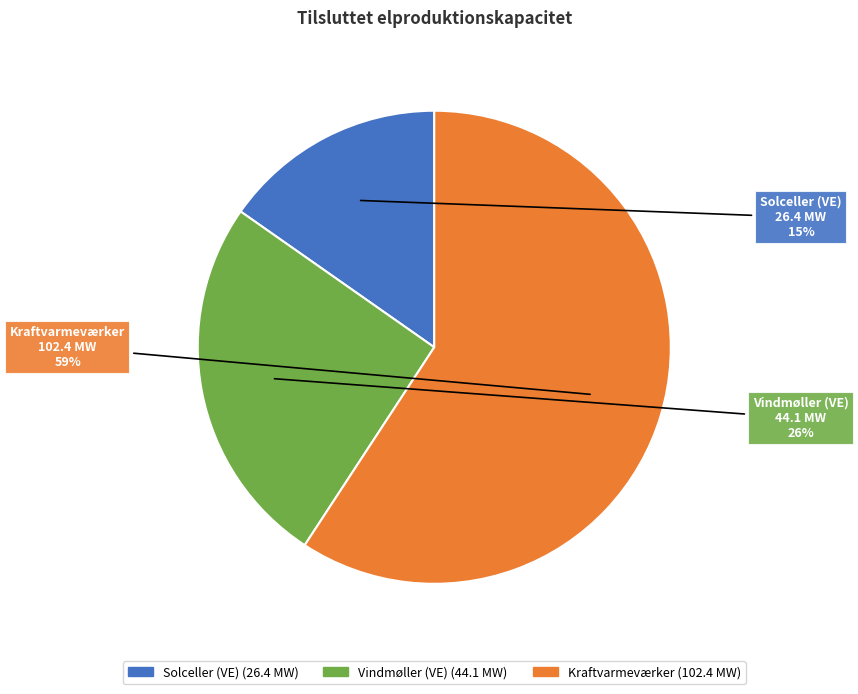

How many slices are in this pie chart?

3